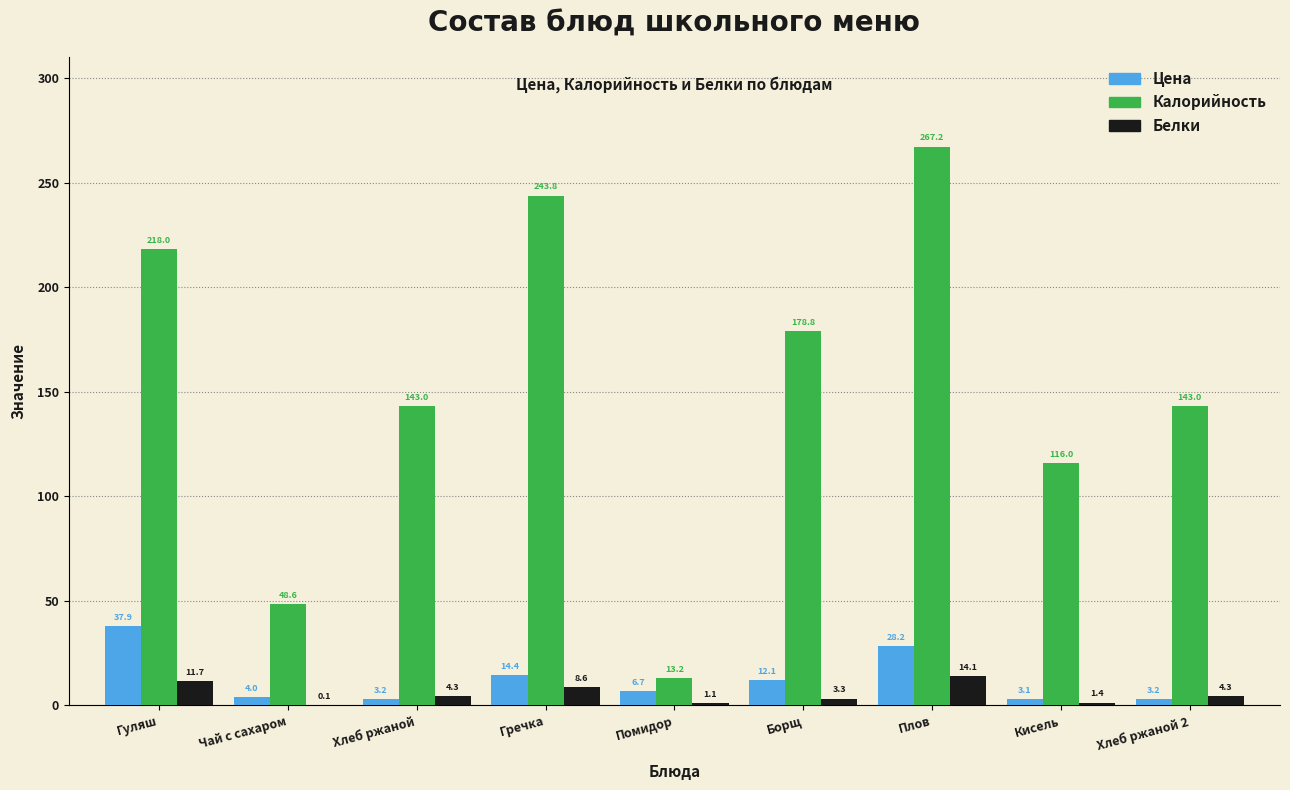

Reading right to left, what are all the values shown in this chart?

Цена: Хлеб ржаной 2=3.2	Кисель=3.1	Плов=28.2	Борщ=12.1	Помидор=6.7	Гречка=14.4	Хлеб ржаной=3.2	Чай с сахаром=4.0	Гуляш=37.9
Калорийность: Хлеб ржаной 2=143.0	Кисель=116.0	Плов=267.2	Борщ=178.8	Помидор=13.2	Гречка=243.8	Хлеб ржаной=143.0	Чай с сахаром=48.6	Гуляш=218.0
Белки: Хлеб ржаной 2=4.3	Кисель=1.4	Плов=14.1	Борщ=3.3	Помидор=1.1	Гречка=8.6	Хлеб ржаной=4.3	Чай с сахаром=0.1	Гуляш=11.7